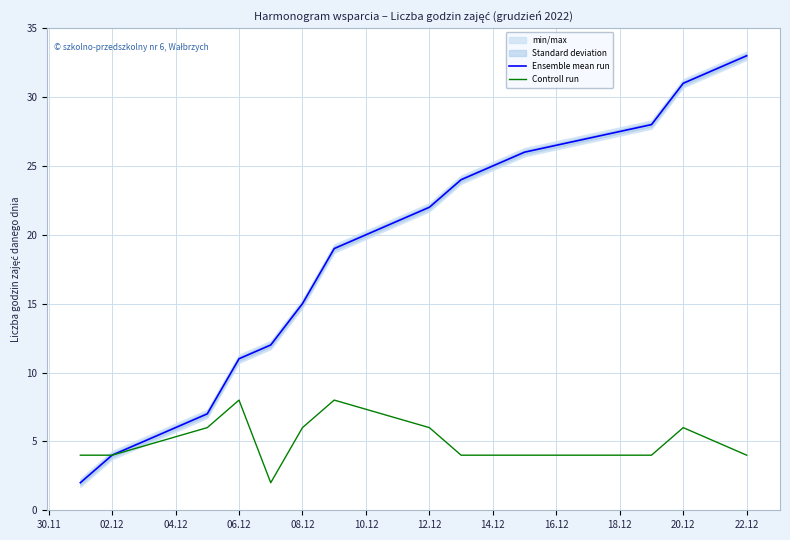

True or false: Ensemble mean run and Controll run intersect in this chart.

False